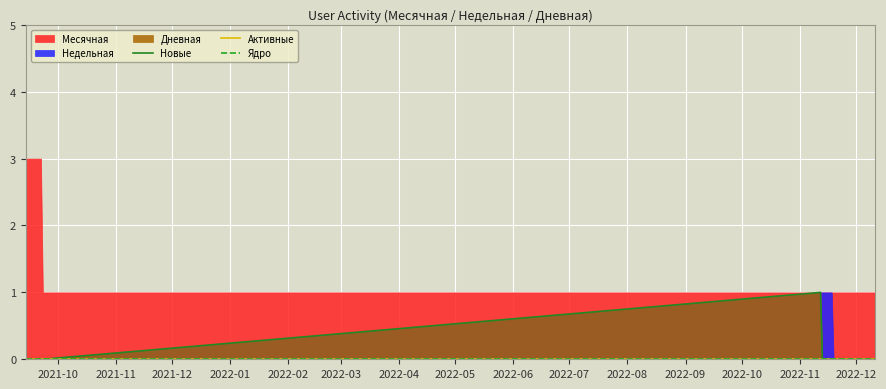

At which label is Новые closest to 0?

2021-10